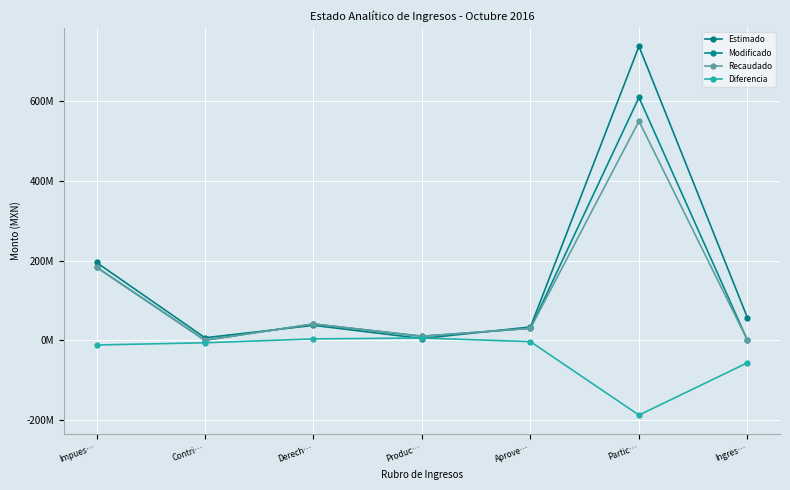

Reading right to left, what are all the values shown in this chart?

Estimado: 56.4	737.2	33.4	4.4	37.4	6.3	195.1
Modificado: 0.0	608.9	29.9	10.1	40.8	0.0	183.2
Recaudado: 0.0	549.6	29.9	10.1	40.8	0.0	183.2
Diferencia: -56.4	-187.7	-3.5	5.7	3.5	-6.3	-11.8